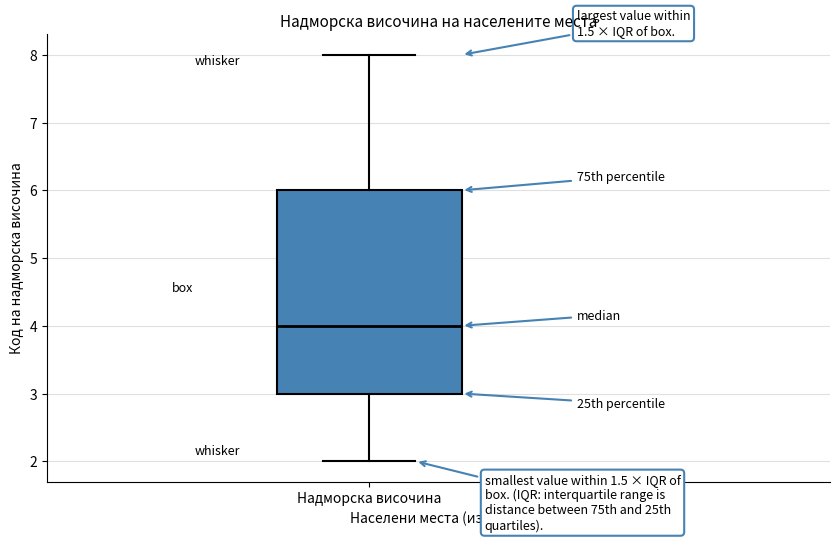

Where does the lower whisker of the box for Надморска височина end on the y-axis? The values are not printed on the chart, so give them approximately, as read against the axis.

2